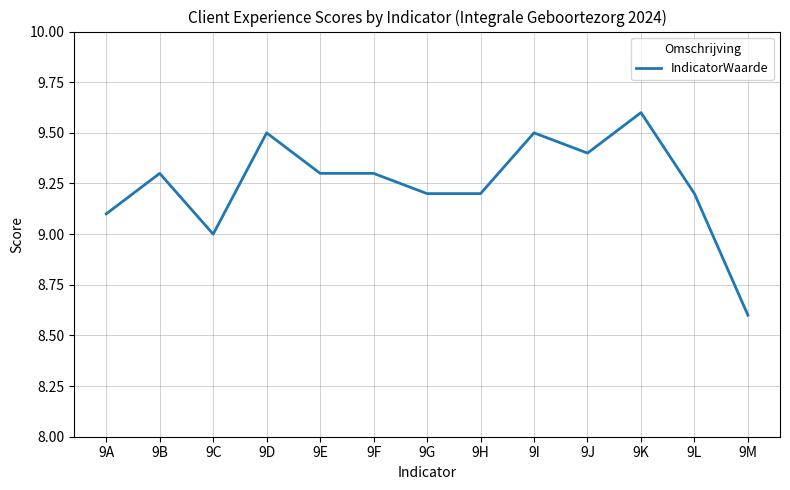

How many lines are shown in the chart?

1